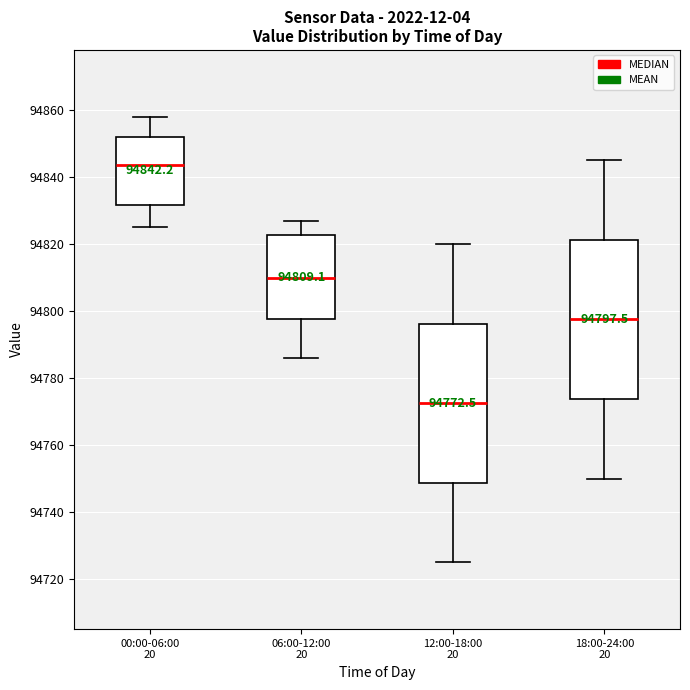

Which box has the lowest median line?

12:00-18:00 20